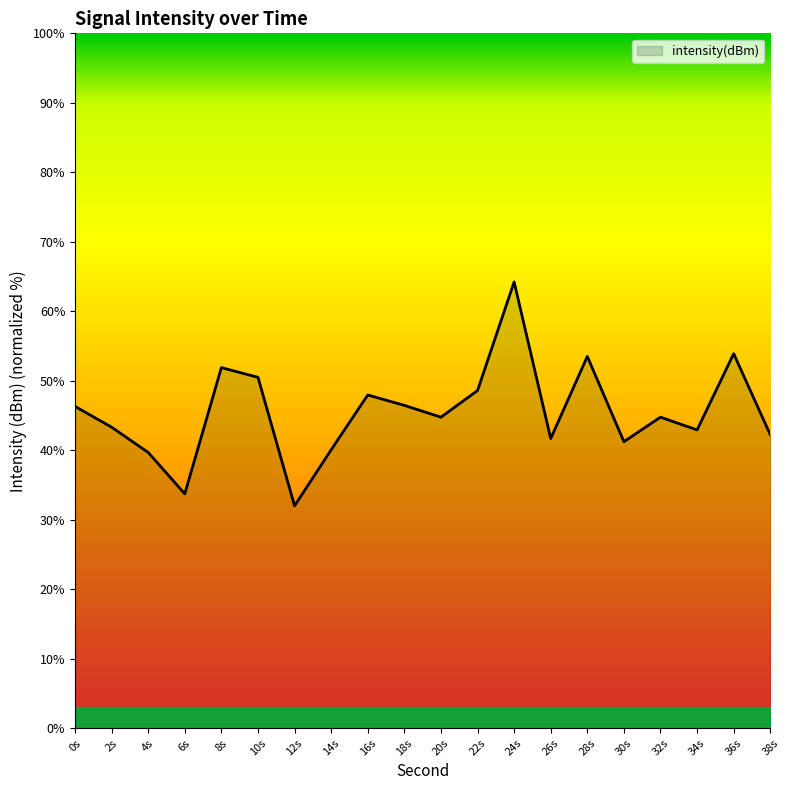

The value at 32s is 44.8. True or false?

True